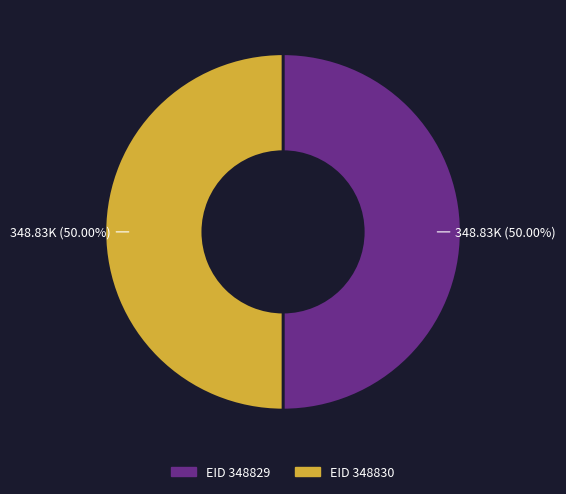

What is the ratio of the value at EID 348829 to the value at EID 348830?

1.0